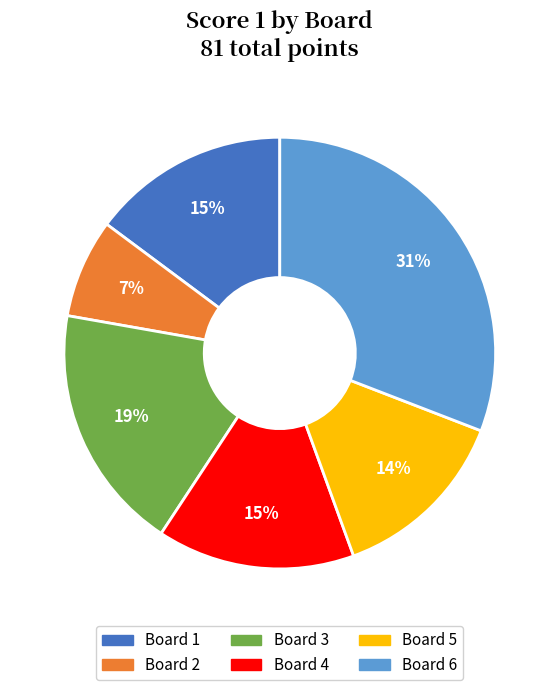

Between Board 2 and Board 3, which is larger?

Board 3